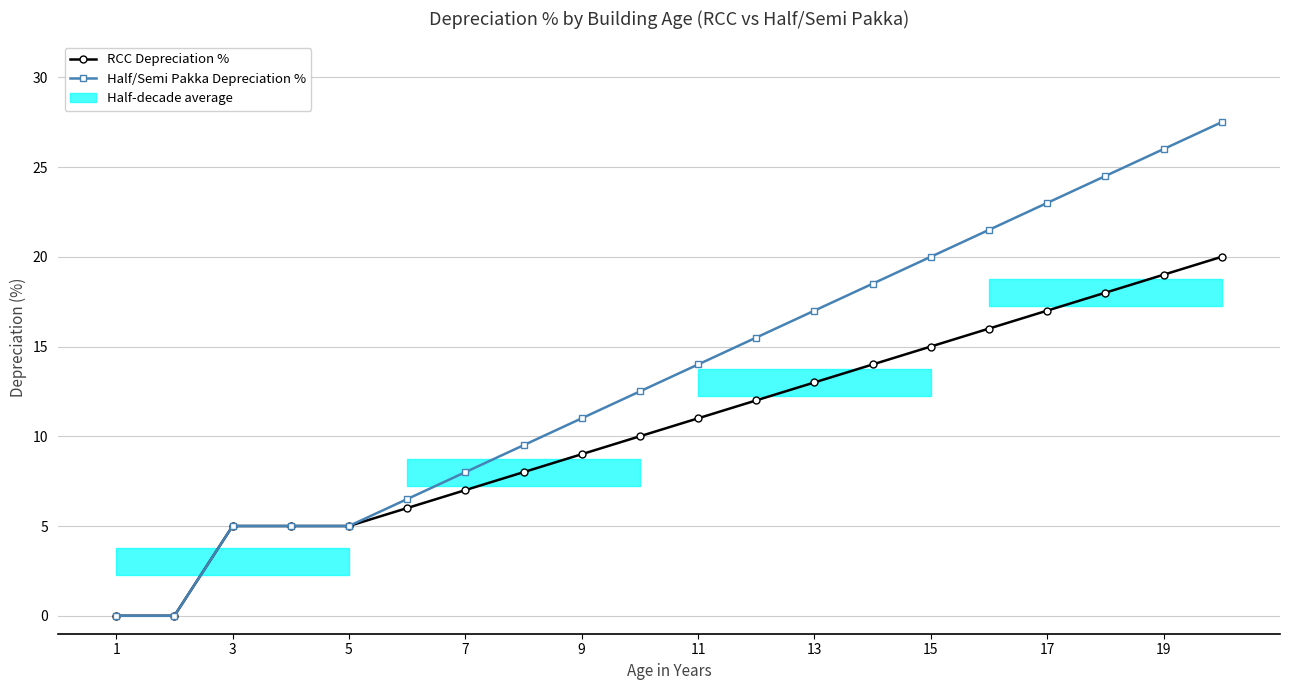

Reading left to right, transcribe all the data shown in this chart.

RCC Depreciation %: 0.0	0.0	5.0	5.0	5.0	6.0	7.0	8.0	9.0	10.0	11.0	12.0	13.0	14.0	15.0	16.0	17.0	18.0	19.0	20.0
Half/Semi Pakka Depreciation %: 0.0	0.0	5.0	5.0	5.0	6.5	8.0	9.5	11.0	12.5	14.0	15.5	17.0	18.5	20.0	21.5	23.0	24.5	26.0	27.5